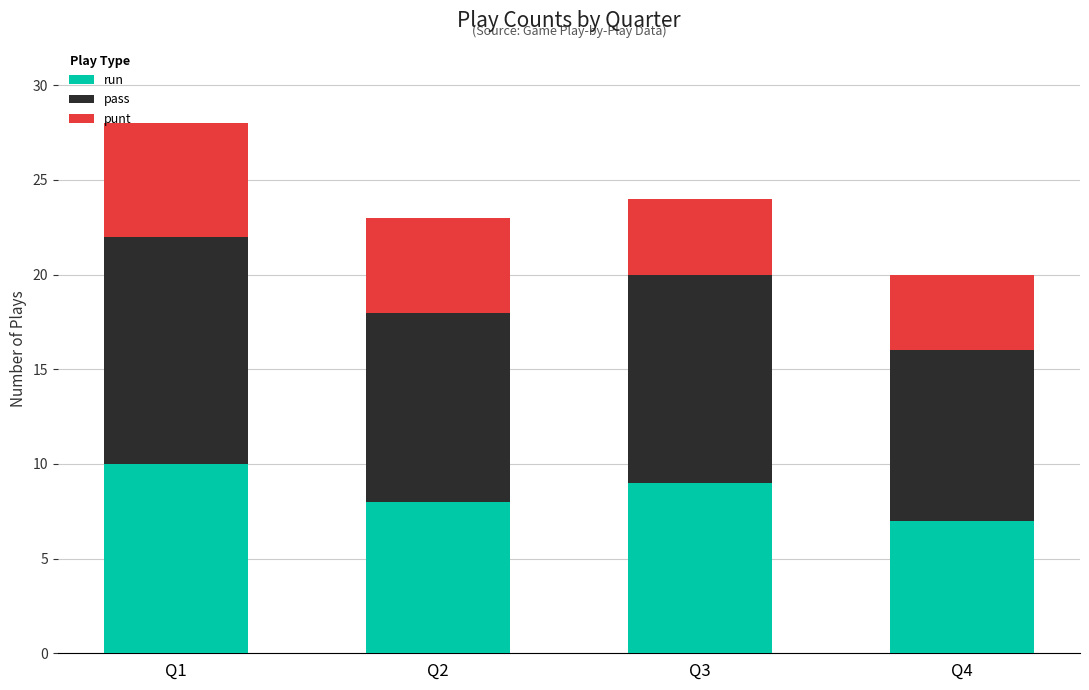

Count the number of categories in the chart.

4